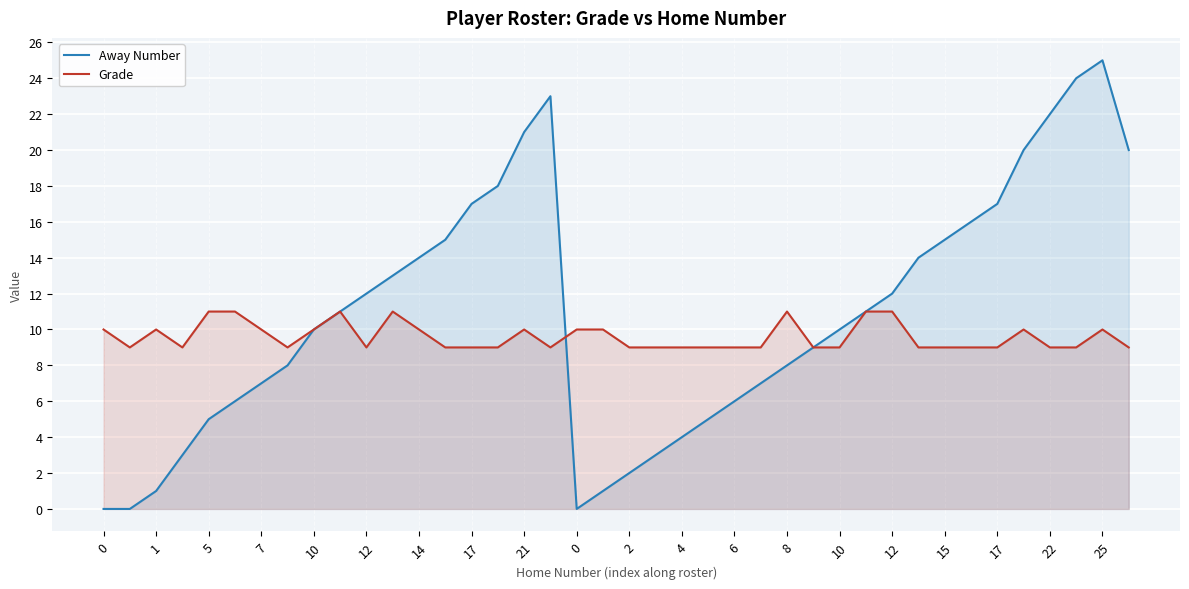

Where is the first local minimum for Grade?

1